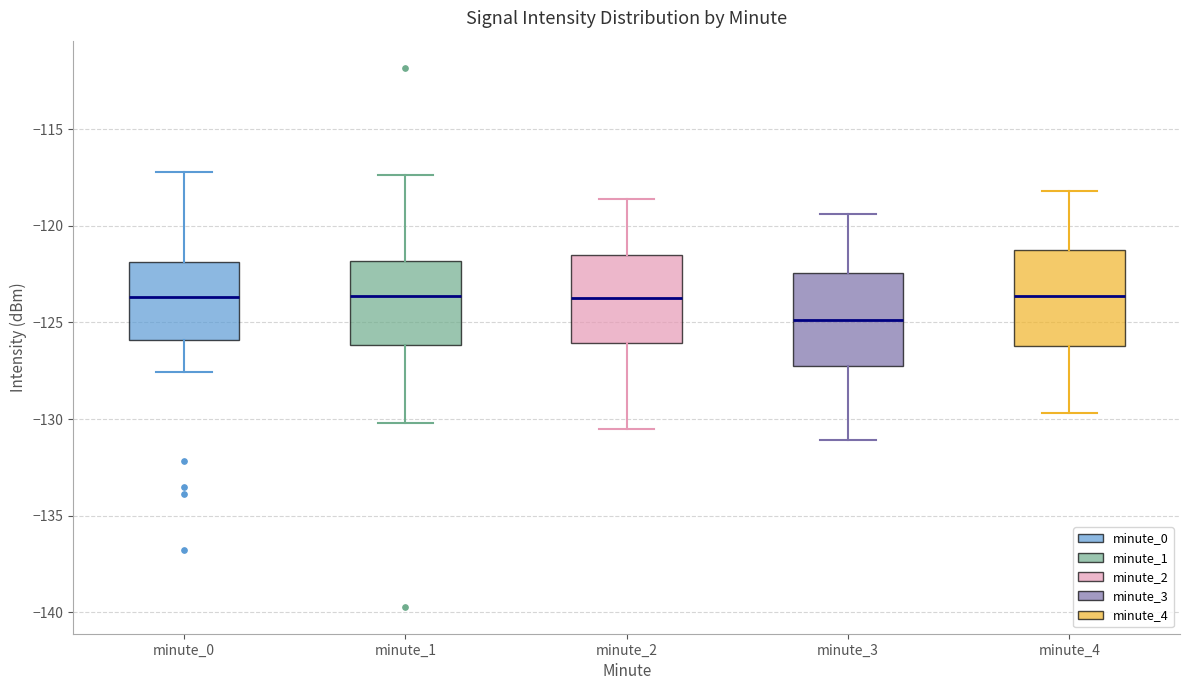

Reading left to right, transcribe this box plot: for each box, give where its median line is, the range the box spans, and where its two whiskers end, as read against the y-axis. The values are not printed on the chart, so give them approximately, as read against the axis.

minute_0: median -123.5, box -126.0 to -122.0, whiskers -127.5 to -117.0
minute_1: median -123.5, box -126.0 to -122.0, whiskers -130.0 to -117.5
minute_2: median -123.5, box -126.0 to -121.5, whiskers -130.5 to -118.5
minute_3: median -125.0, box -127.0 to -122.5, whiskers -131.0 to -119.5
minute_4: median -123.5, box -126.0 to -121.5, whiskers -129.5 to -118.0